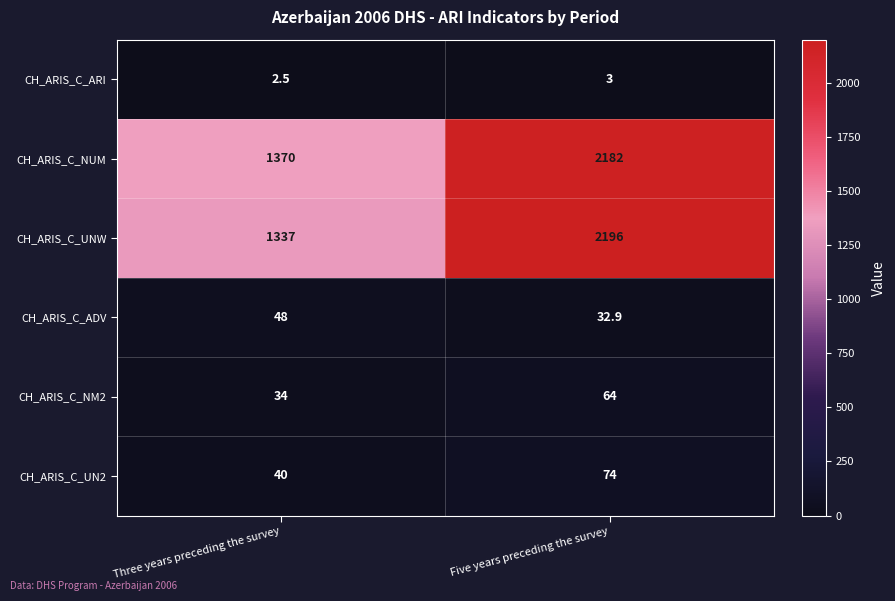

How many data points does each series have?

2